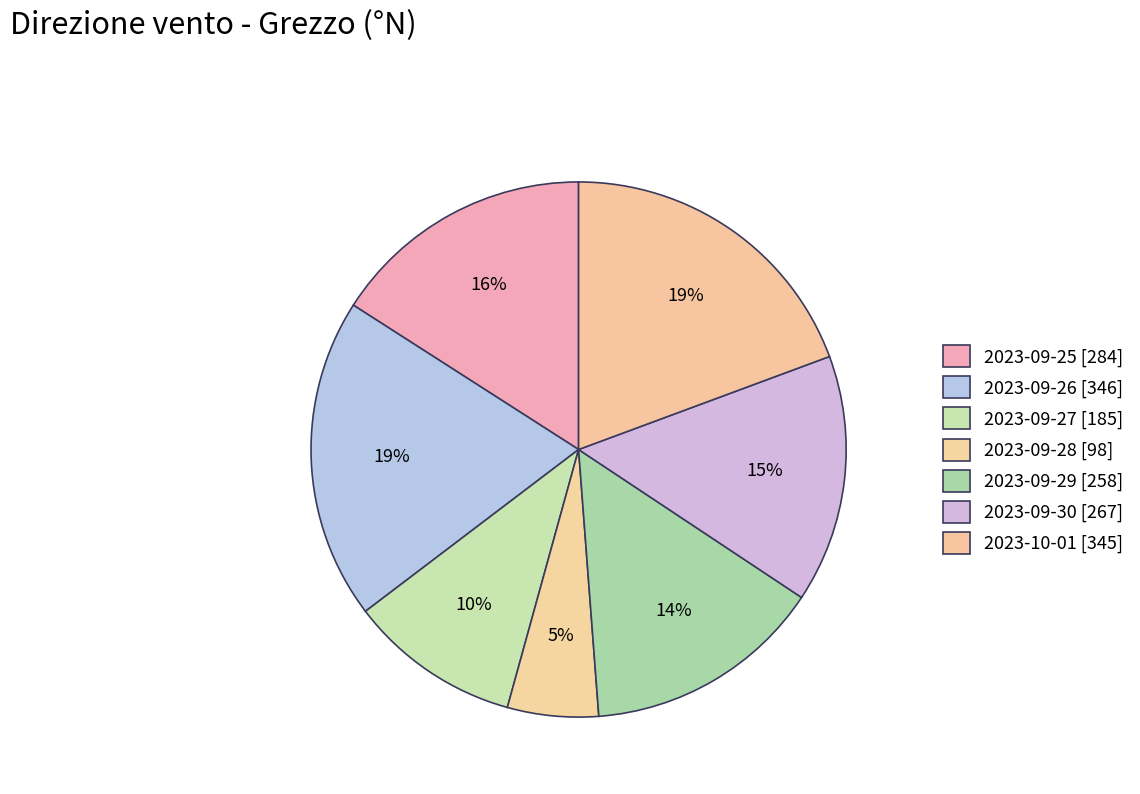

Does 2023-09-26 account for over 50% of the chart?

No